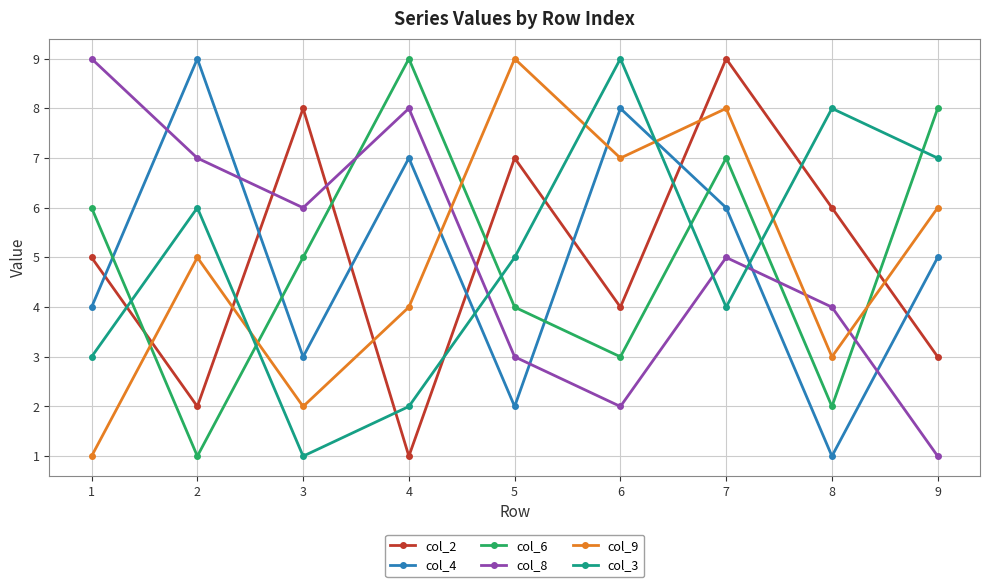

True or false: col_9 and col_8 intersect in this chart.

True